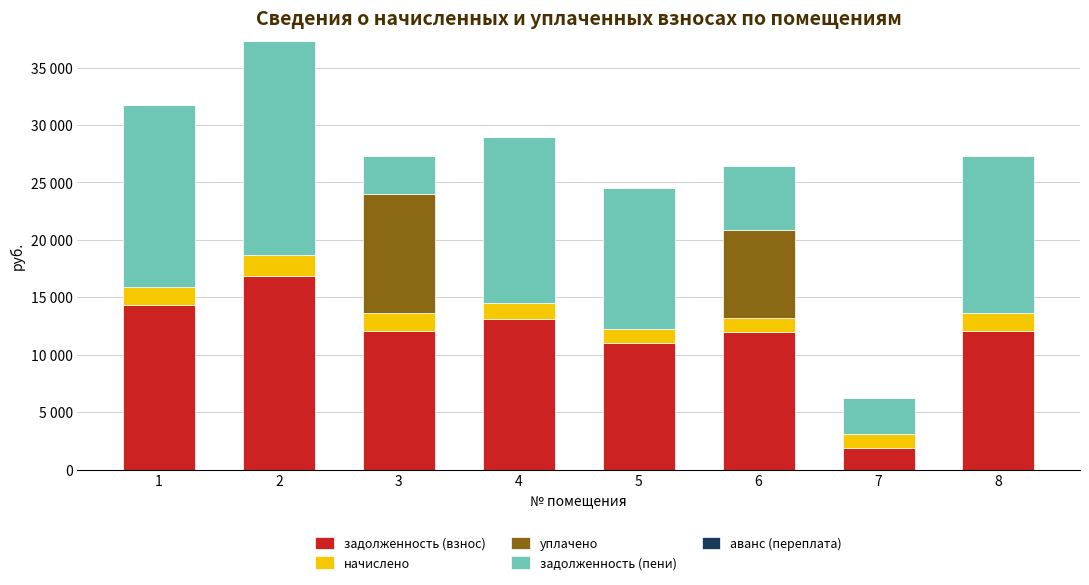

What is the average value of the начислено series?

1460.7